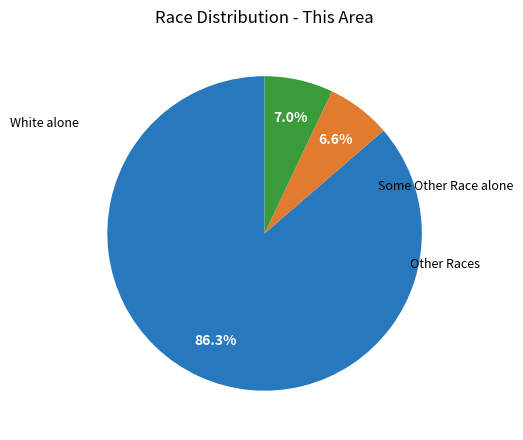

Is there a majority slice in this chart?

Yes